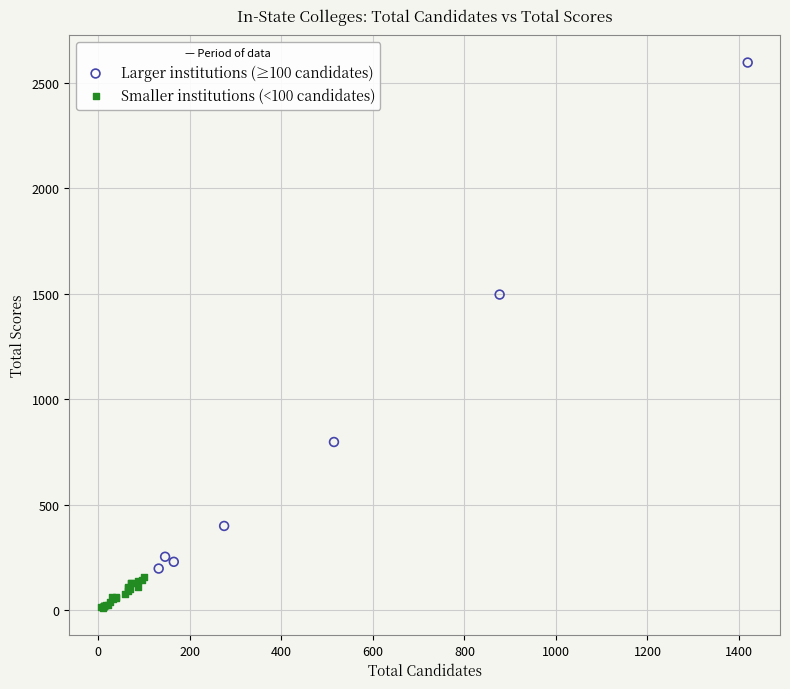

Which series reaches the minimum Y coordinate?

Smaller institutions (<100 candidates)